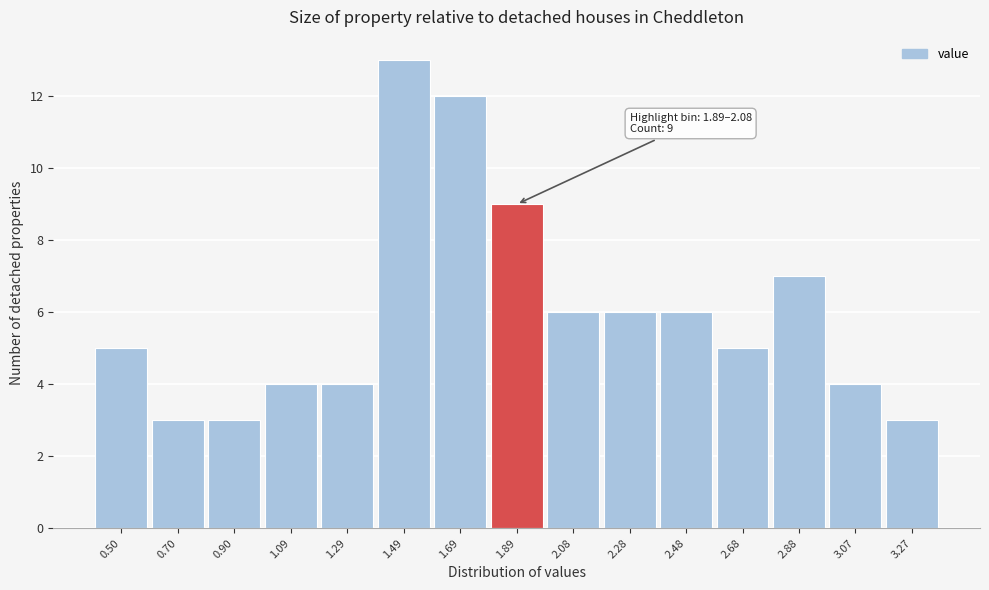

Reading right to left, what are all the values shown in this chart?

3	4	7	5	6	6	6	9	12	13	4	4	3	3	5